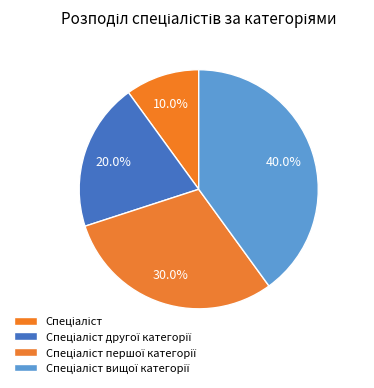

Approximately how many times larger is the value at Спеціаліст першої категорії compared to Спеціаліст?

3.0